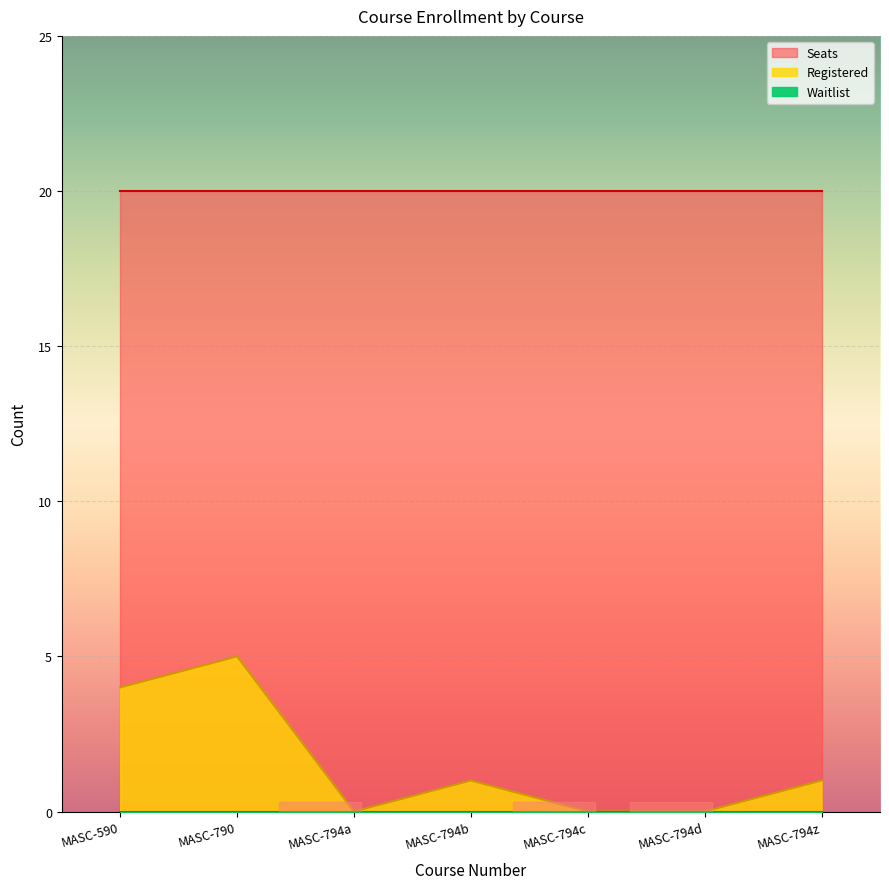

True or false: Registered and Waitlist intersect in this chart.

False